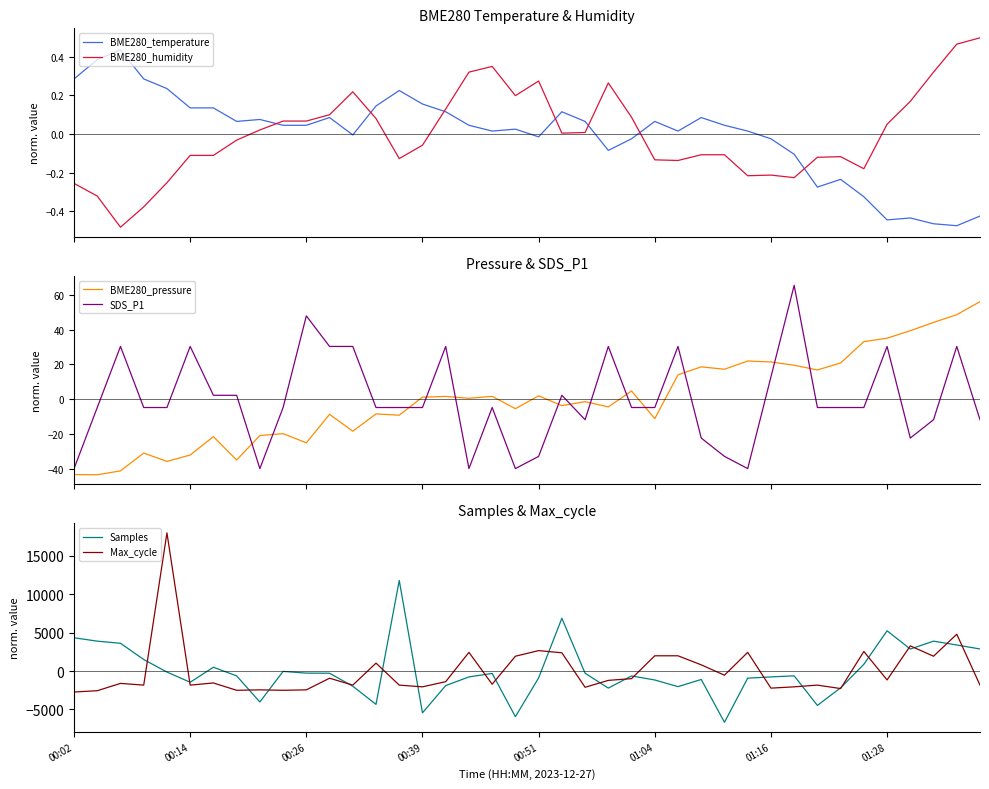

How many data points in Max_cycle are above -1388?

19